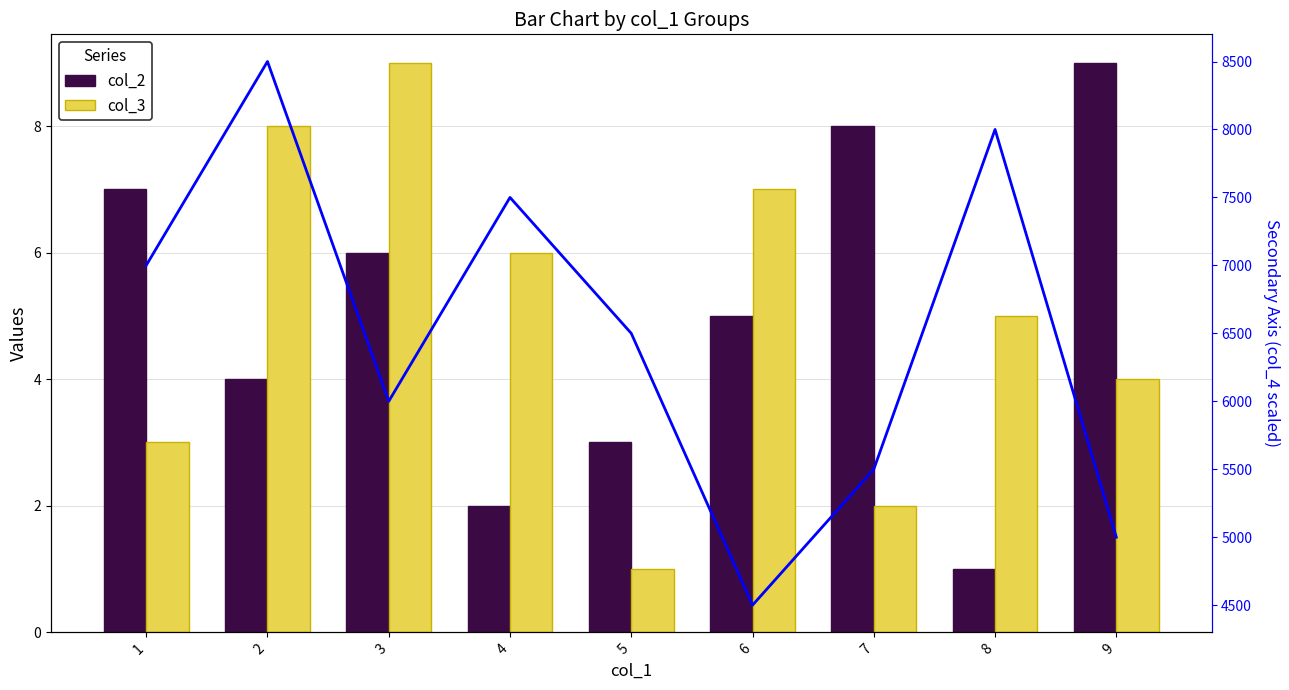

What is the value of the col_2 bar at the 1st from the left?

7